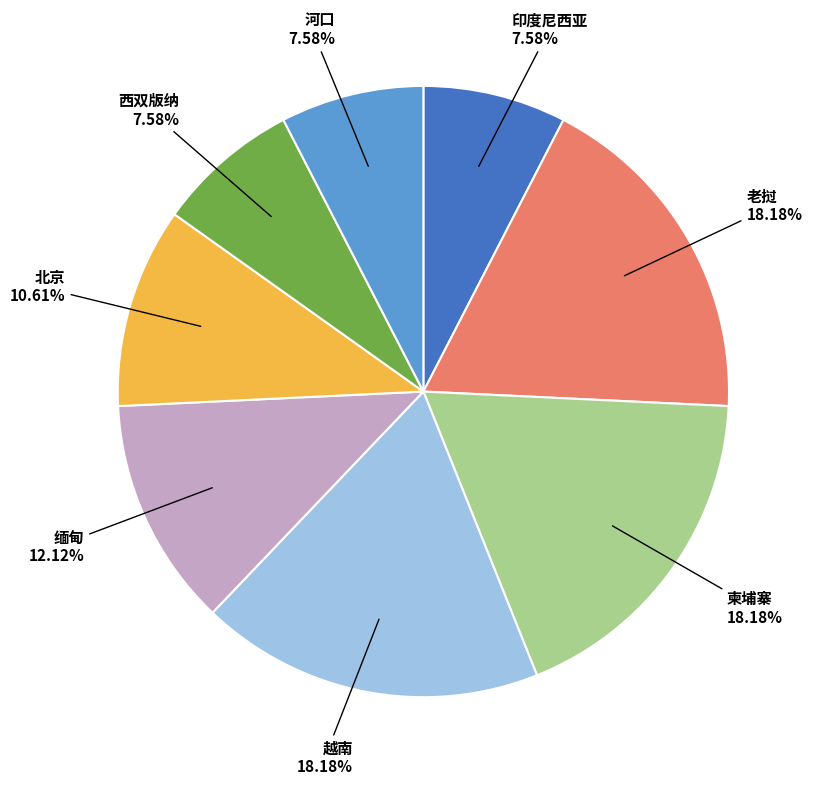

Count the number of slices in the pie.

8